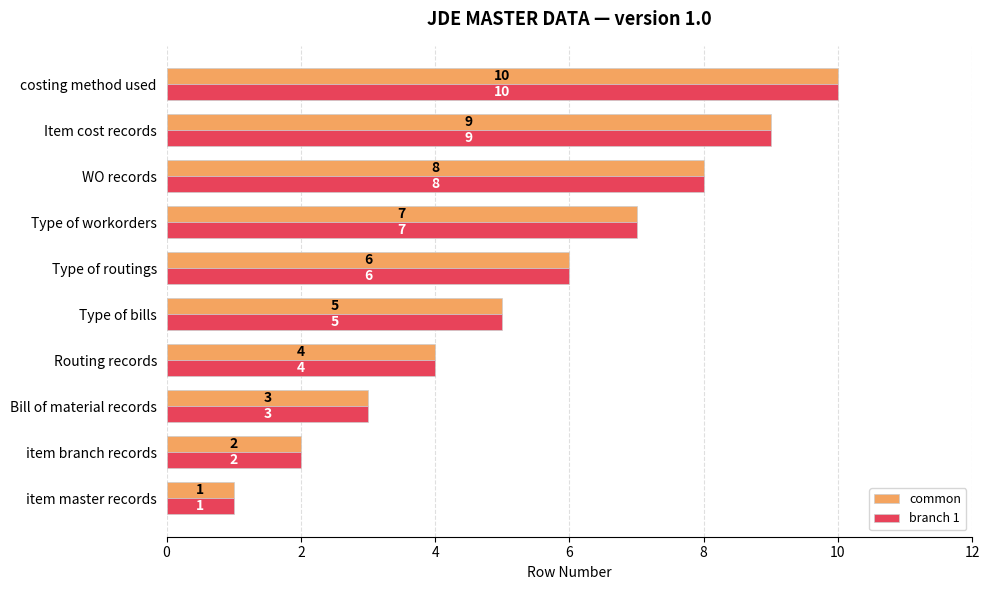

At which category is the sum across all series the highest?

costing method used